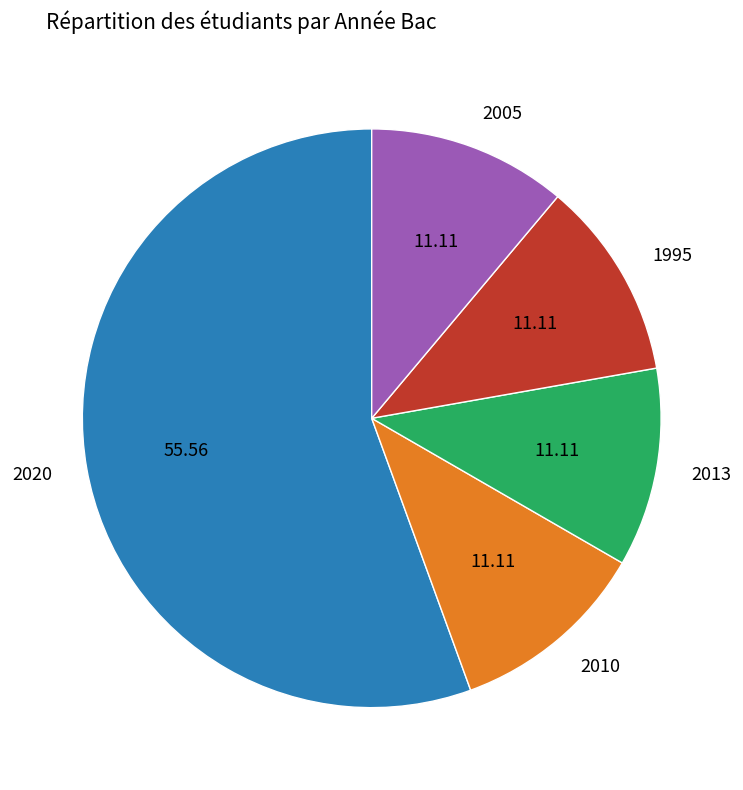

Is the sum of 2013 and 1995 greater than half?

No